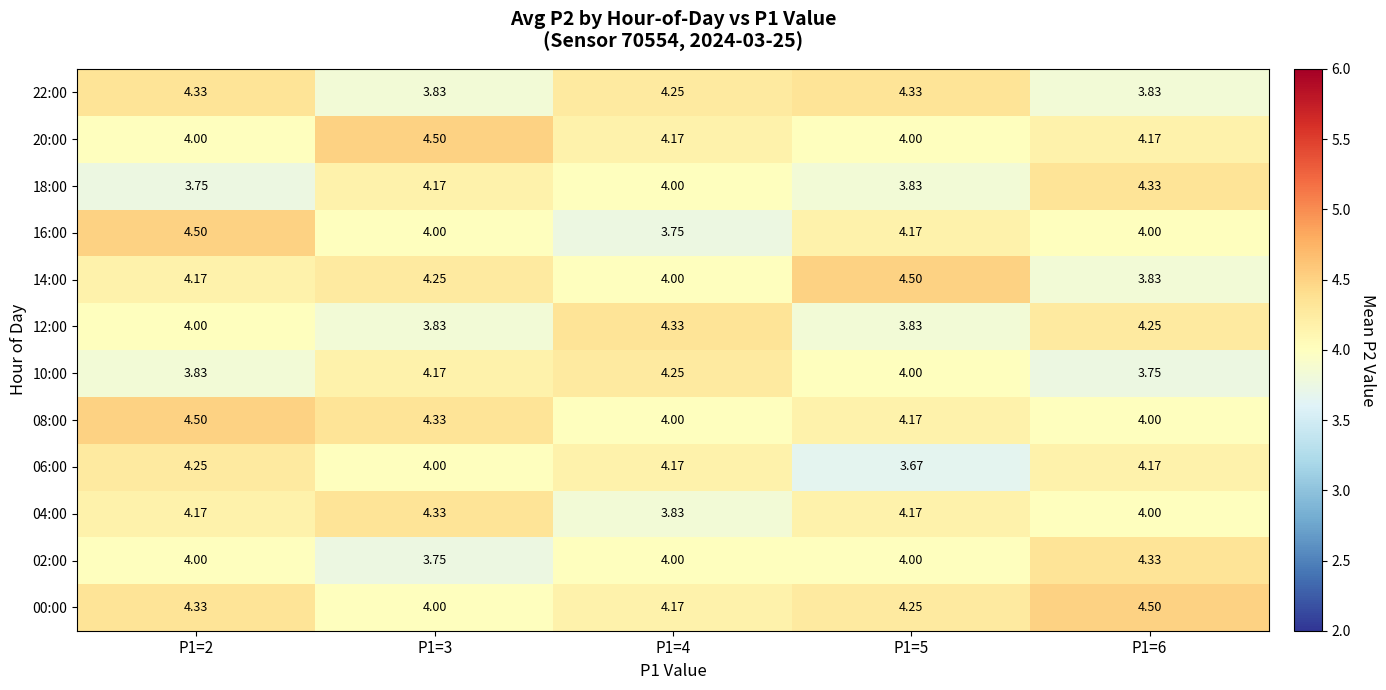

How many series are shown in this chart?

12